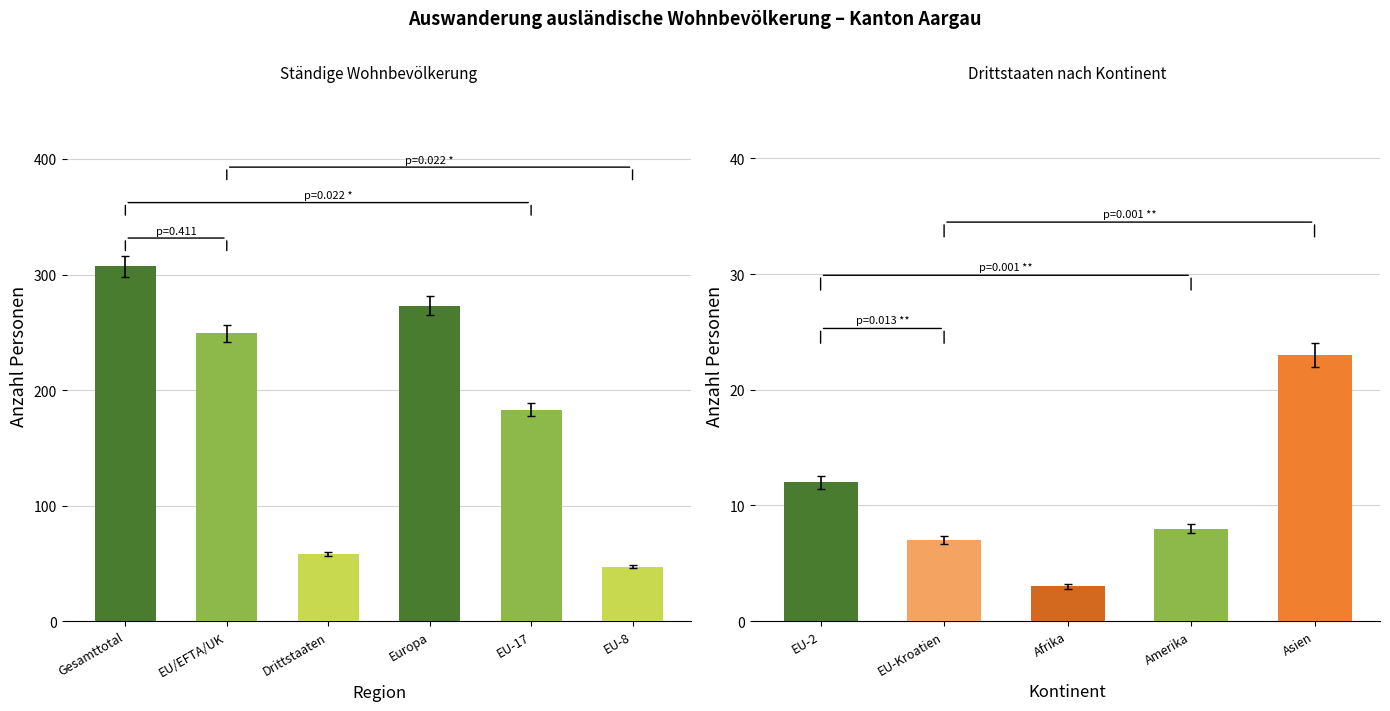

Is it true that Maenner equals 3 at EU-2?

False